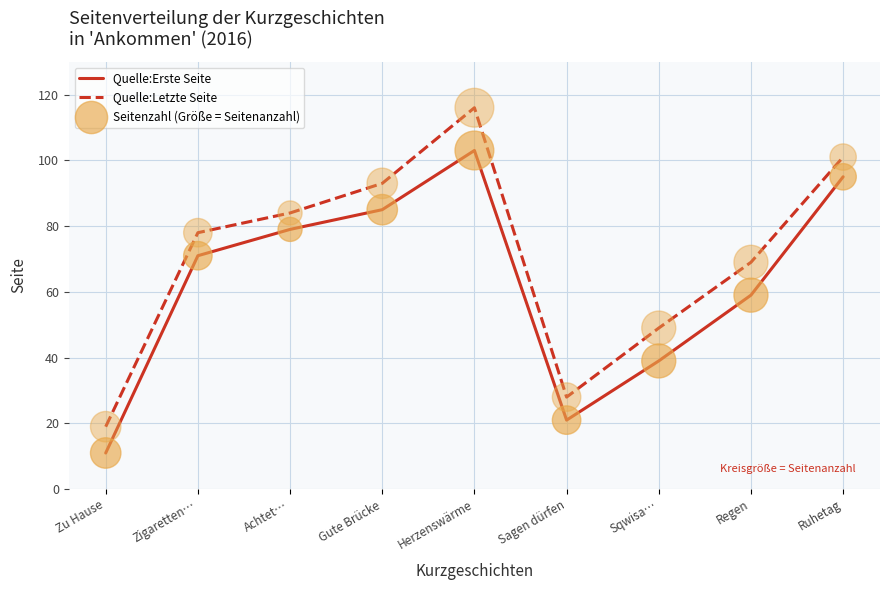

At which category does the chart reach its minimum across all series?

Zu Hause